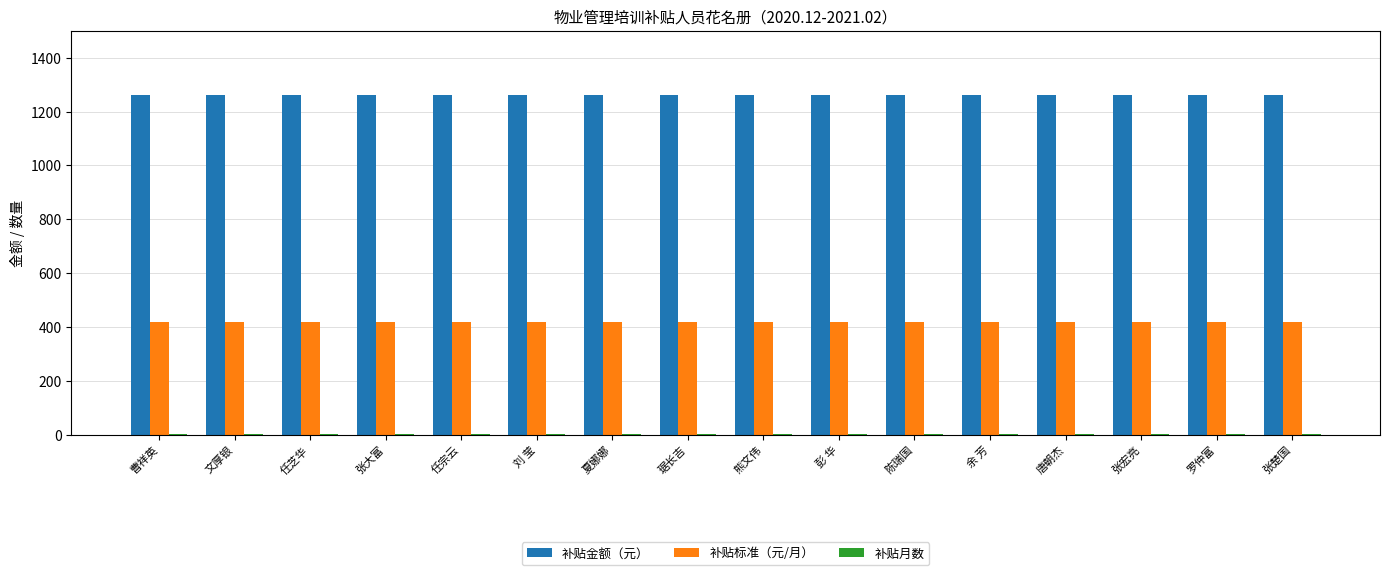

What is the maximum value for 补贴金额（元）?

1260